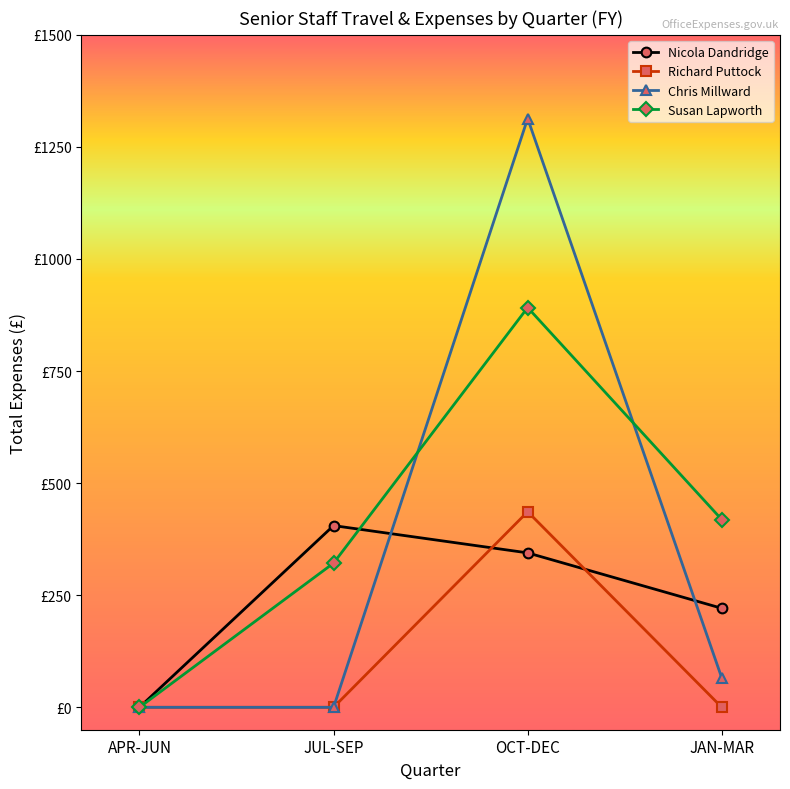

Rank the series by their average value, from highest to lowest.

Susan Lapworth, Chris Millward, Nicola Dandridge, Richard Puttock